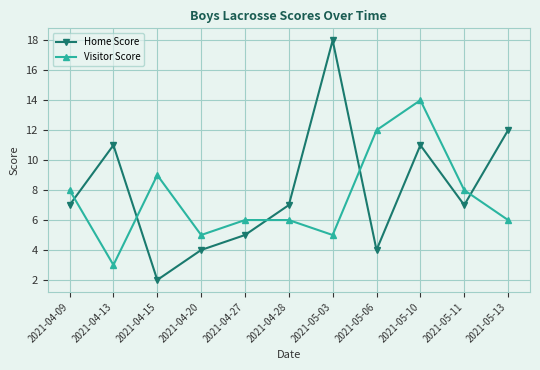

What are all the series names shown in the legend?

Home Score, Visitor Score